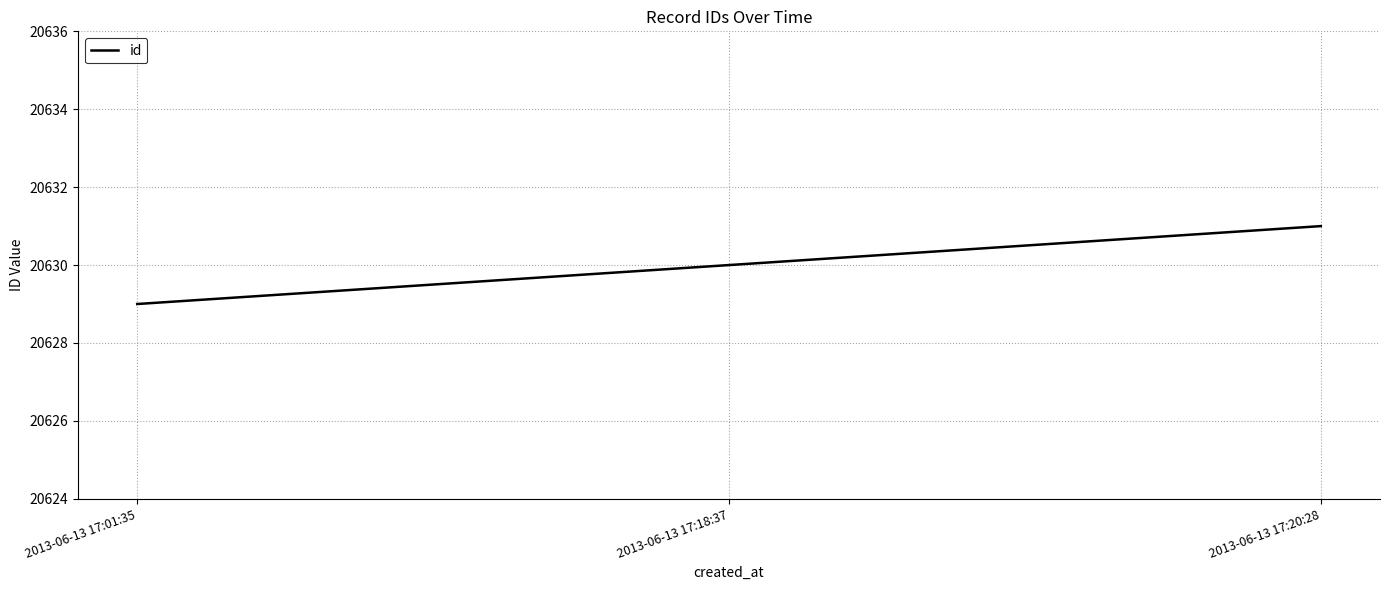

Between 2013-06-13 17:20:28 and 2013-06-13 17:18:37, which is larger?

2013-06-13 17:20:28